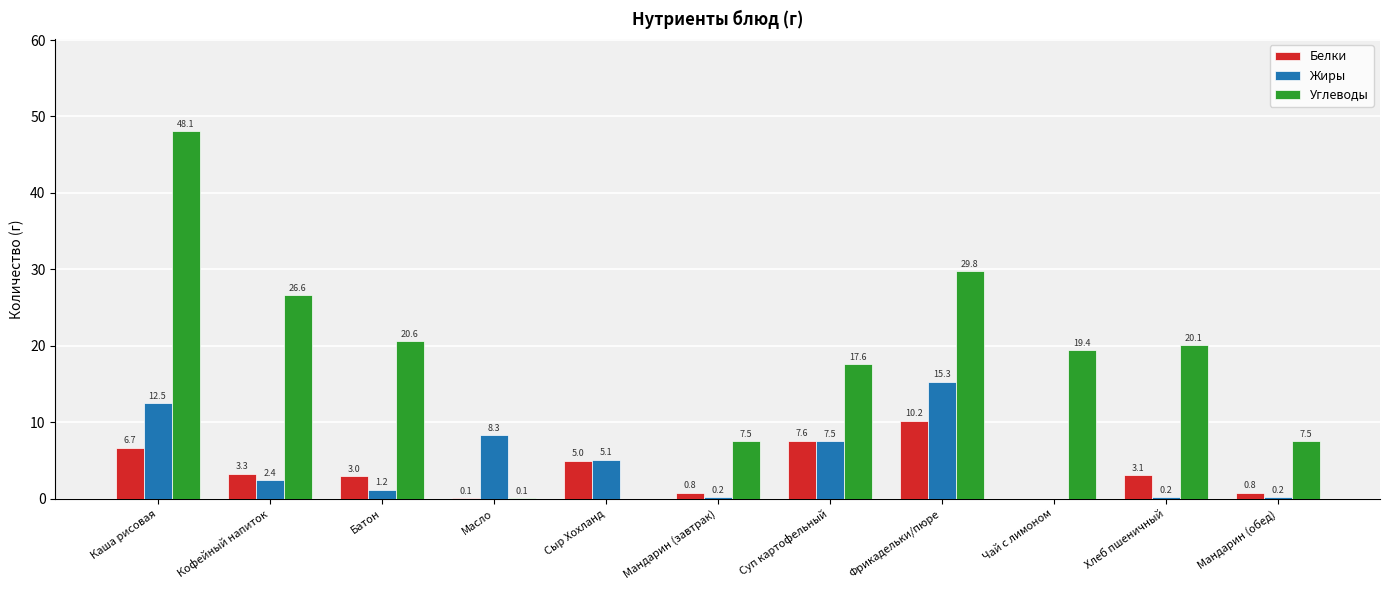

Reading left to right, what are all the values shown in this chart?

Белки: Каша рисовая=6.7	Кофейный напиток=3.3	Батон=3.0	Масло=0.1	Сыр Хохланд=5.0	Мандарин (завтрак)=0.8	Суп картофельный=7.6	Фрикадельки/пюре=10.2	Чай с лимоном=0.0	Хлеб пшеничный=3.1	Мандарин (обед)=0.8
Жиры: Каша рисовая=12.5	Кофейный напиток=2.4	Батон=1.2	Масло=8.3	Сыр Хохланд=5.1	Мандарин (завтрак)=0.2	Суп картофельный=7.5	Фрикадельки/пюре=15.3	Чай с лимоном=0.0	Хлеб пшеничный=0.2	Мандарин (обед)=0.2
Углеводы: Каша рисовая=48.1	Кофейный напиток=26.6	Батон=20.6	Масло=0.1	Сыр Хохланд=0.0	Мандарин (завтрак)=7.5	Суп картофельный=17.6	Фрикадельки/пюре=29.8	Чай с лимоном=19.4	Хлеб пшеничный=20.1	Мандарин (обед)=7.5